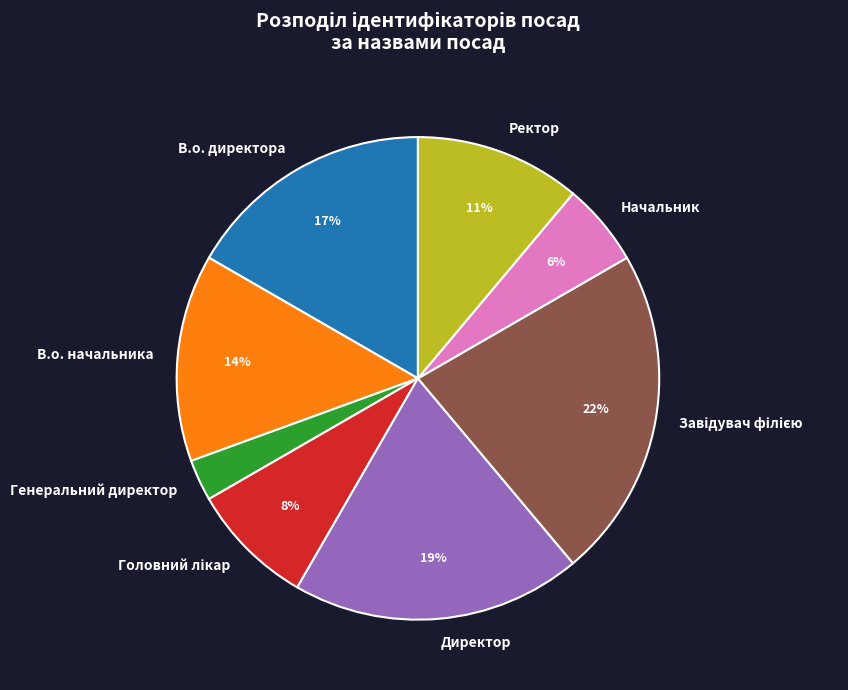

To the nearest percent, what percentage of the pie is Генеральний директор?

3%